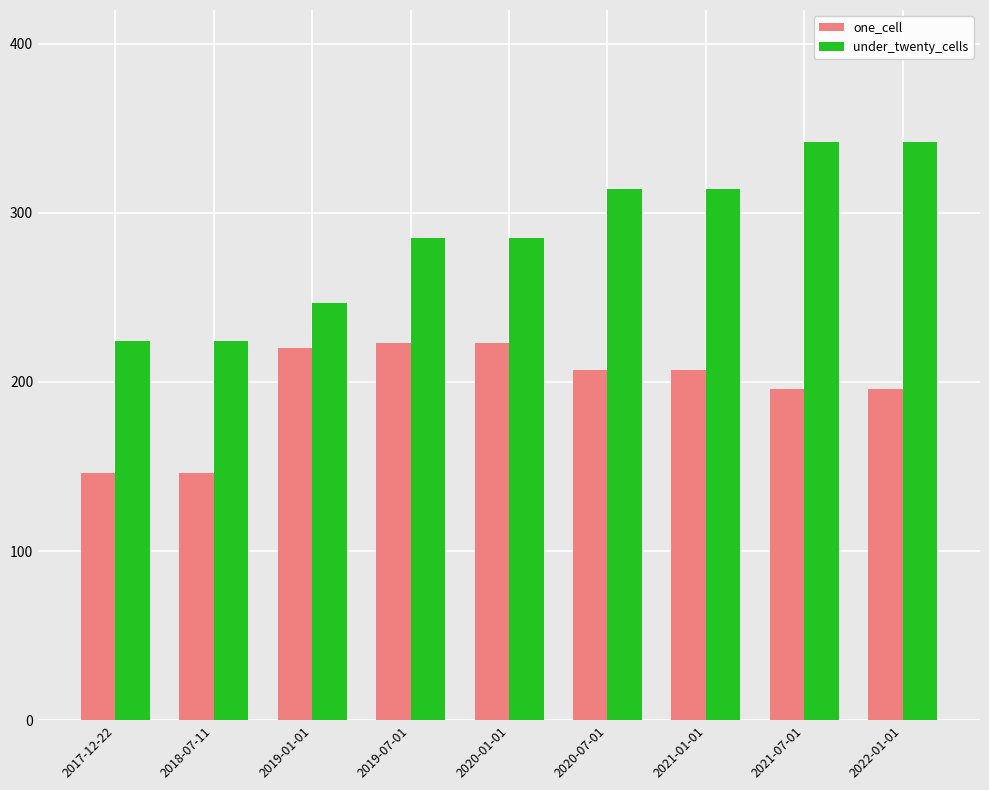

What is the label of the 8th bar from the left?

2021-07-01